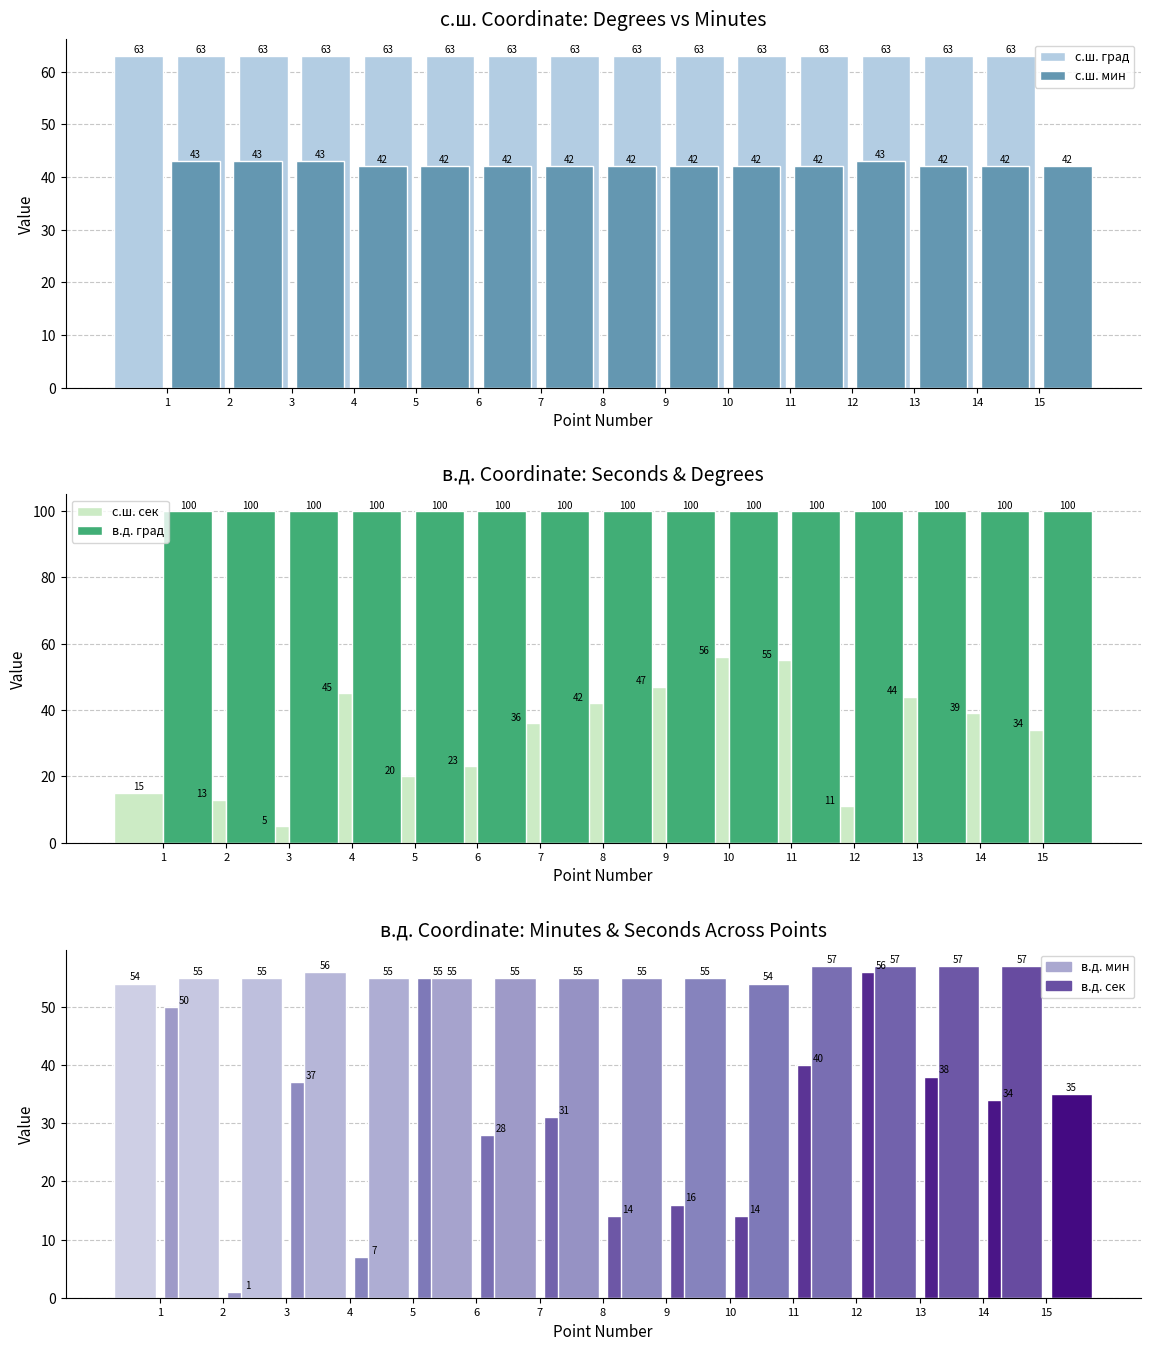

Which series changed the most between 8 and 10?

с.ш. сек